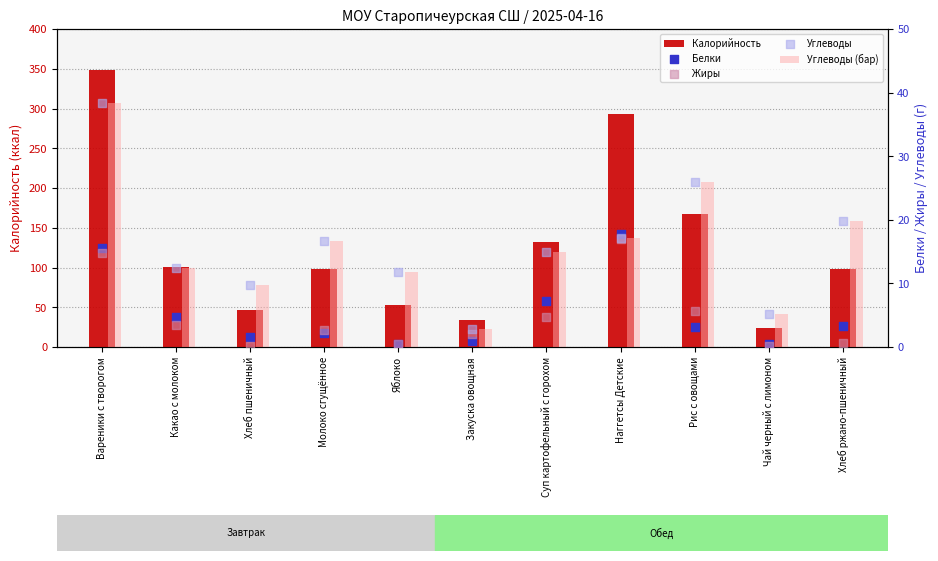

At how many categories does at least one series exceed 39?

9